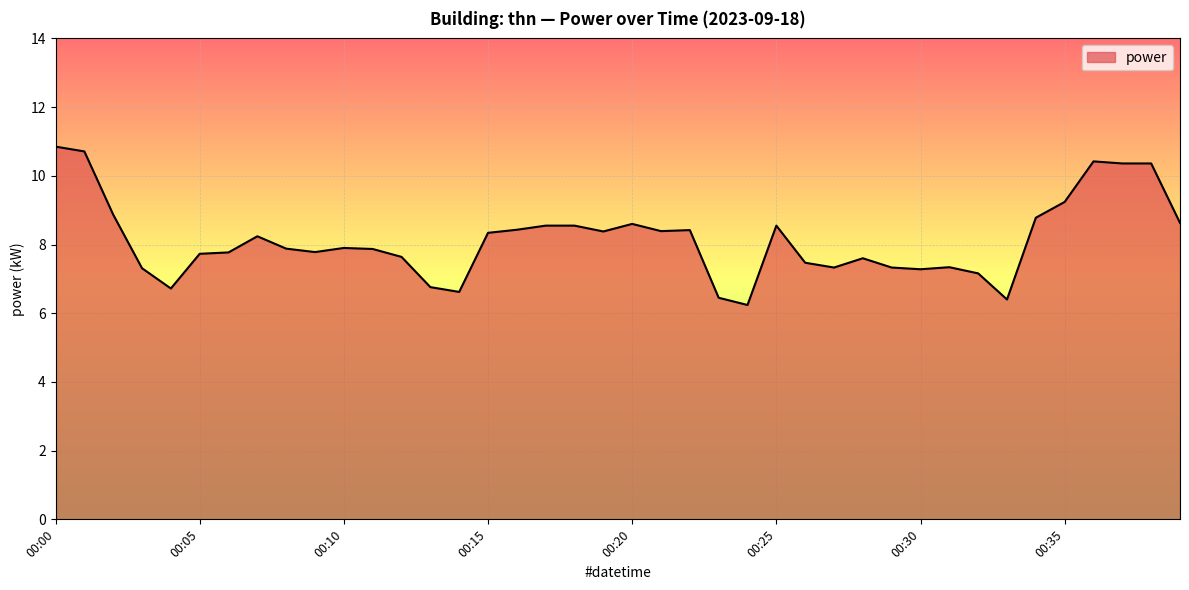

What is the difference between the maximum and minimum values?

4.6